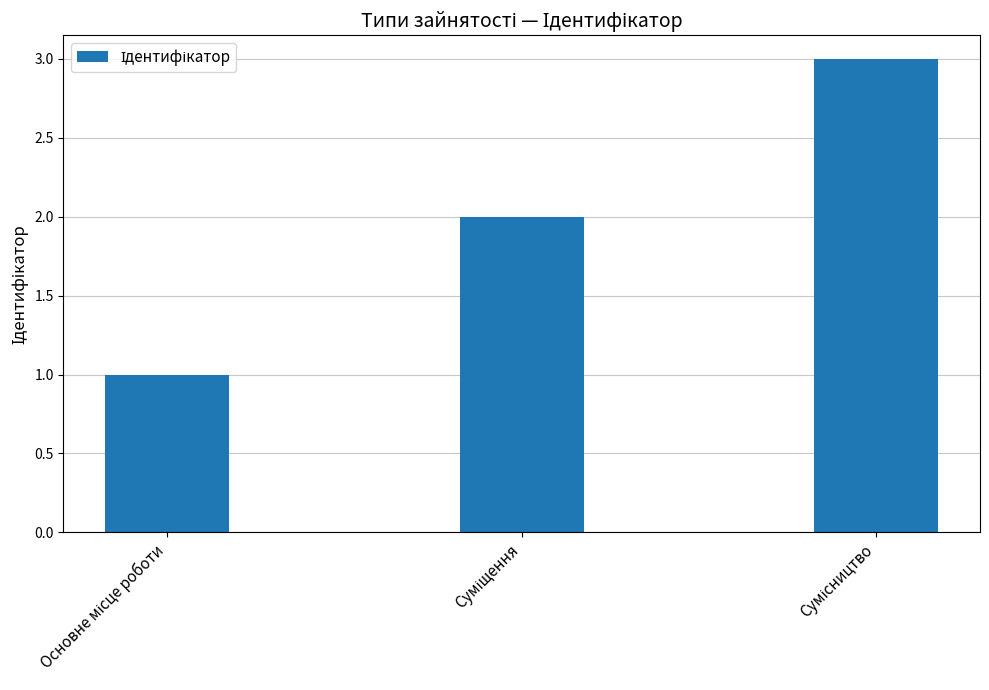

What is the sum of all values?

6